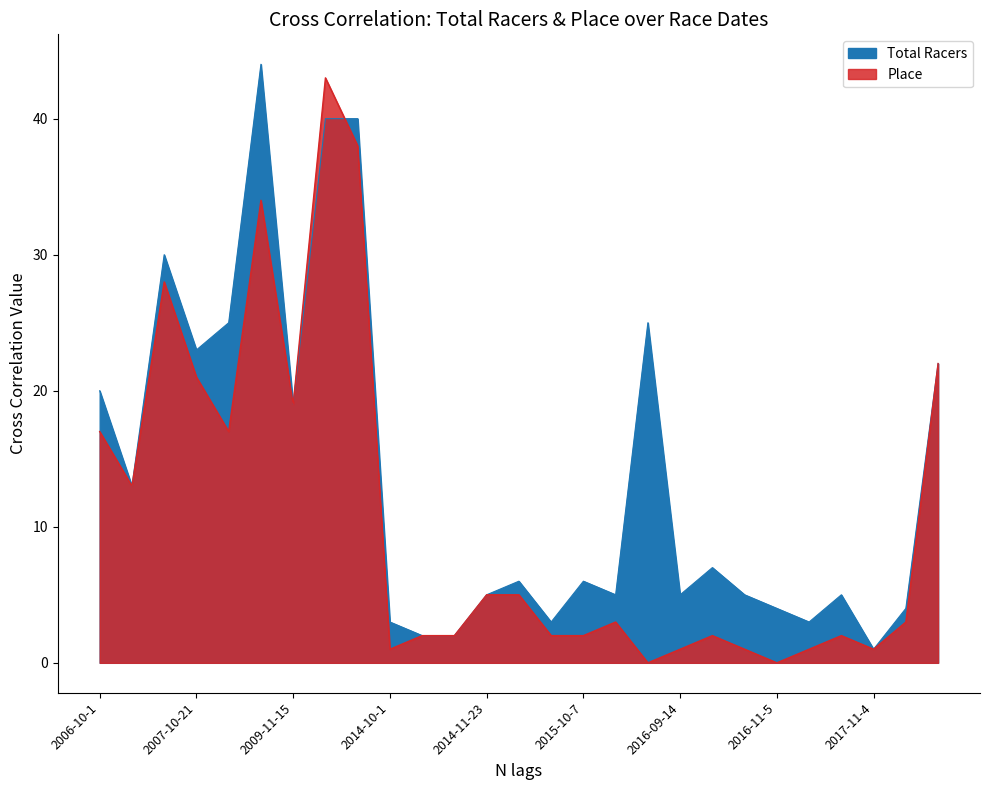

Rank the series by their average value, from highest to lowest.

Total Racers, Place